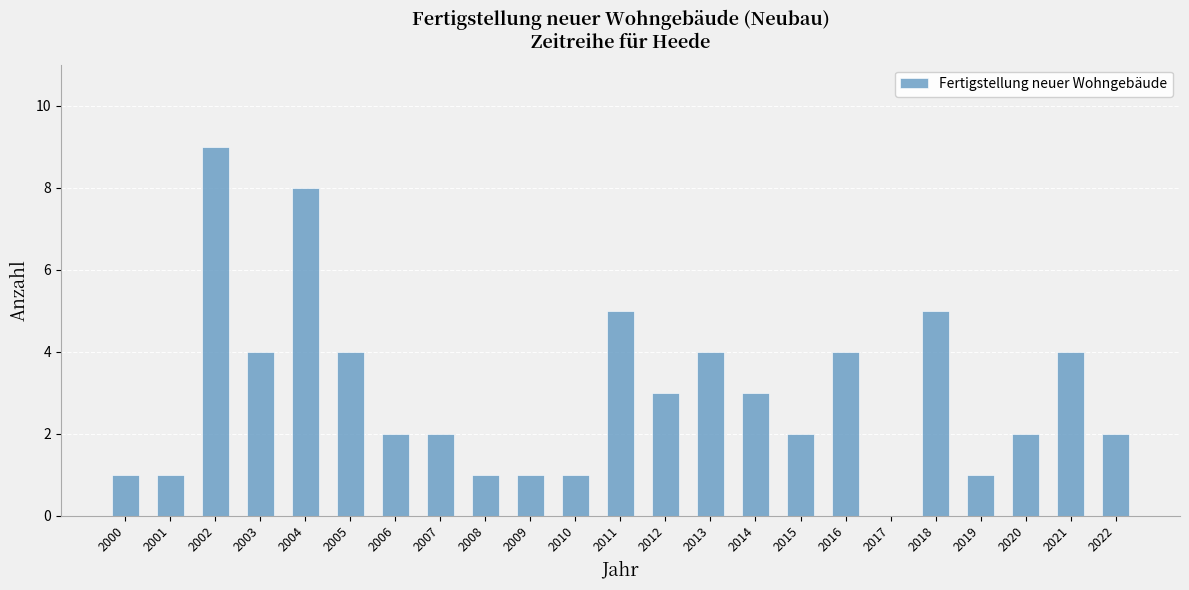

What is the sum of all values?

69